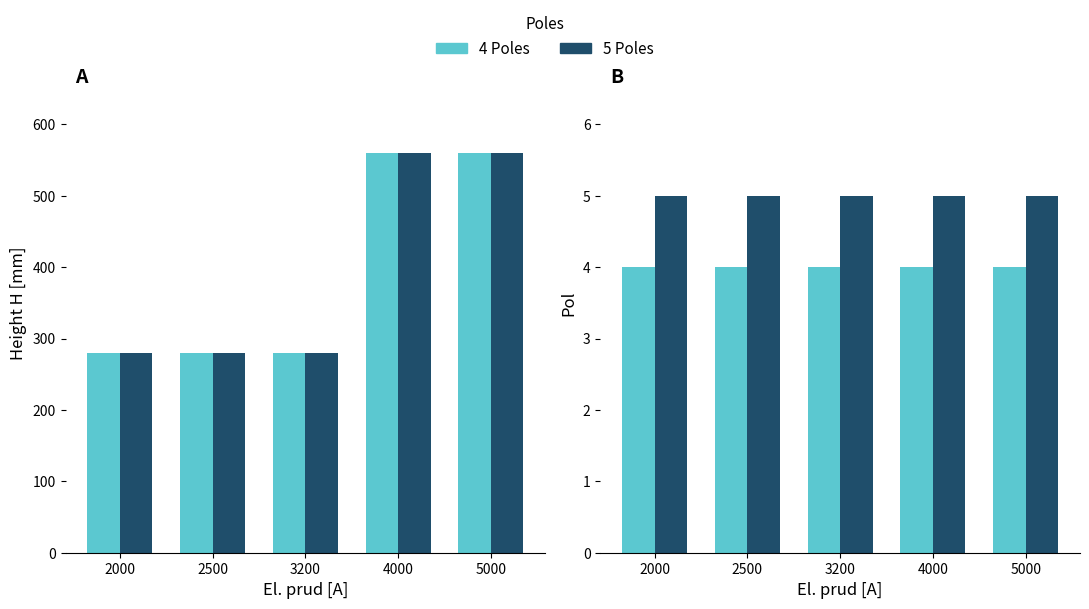

Does the chart contain stacked bars?

No